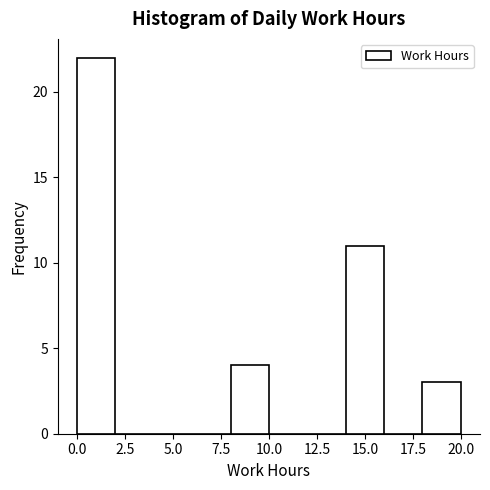

Which range on the x-axis has the tallest bar?

0 to 2